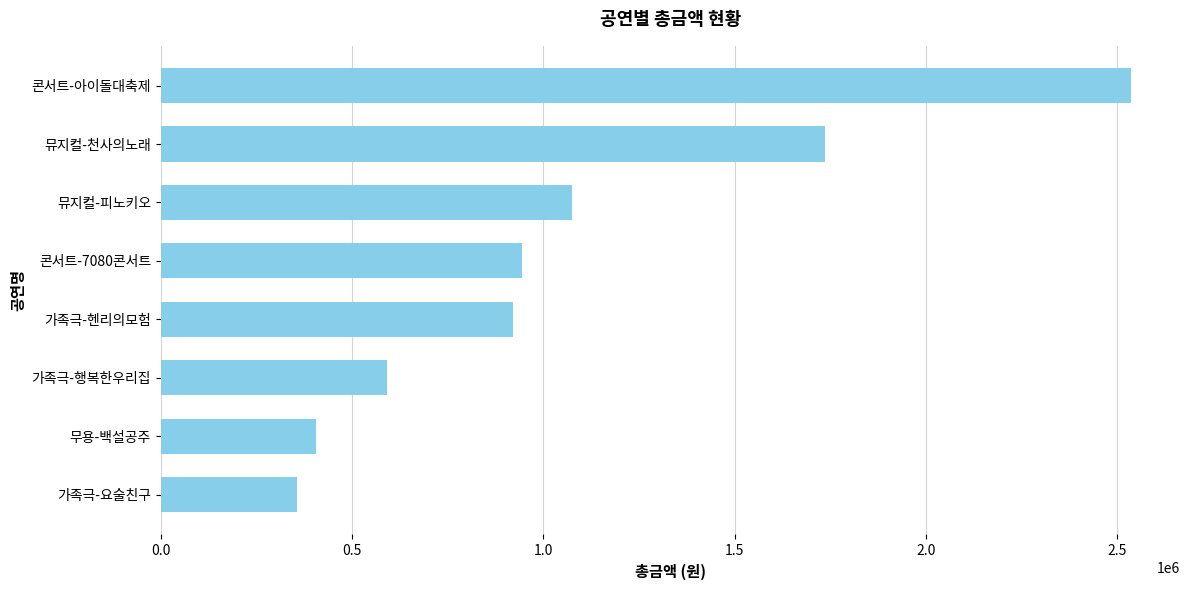

What is the difference between the values at 무용-백설공주 and 가족극-헨리의모험?

515000